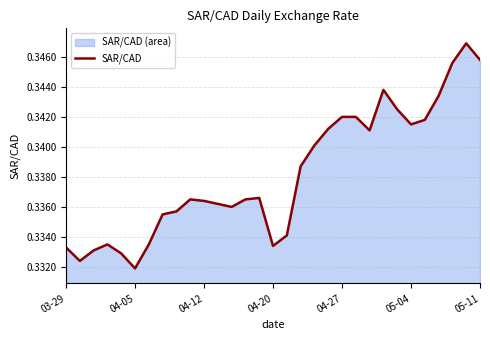

The chart shows a value of 0.1 at 04-12. True or false?

False